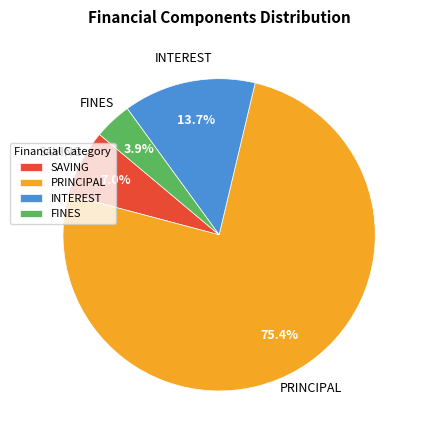

Which has a higher value, SAVING or PRINCIPAL?

PRINCIPAL